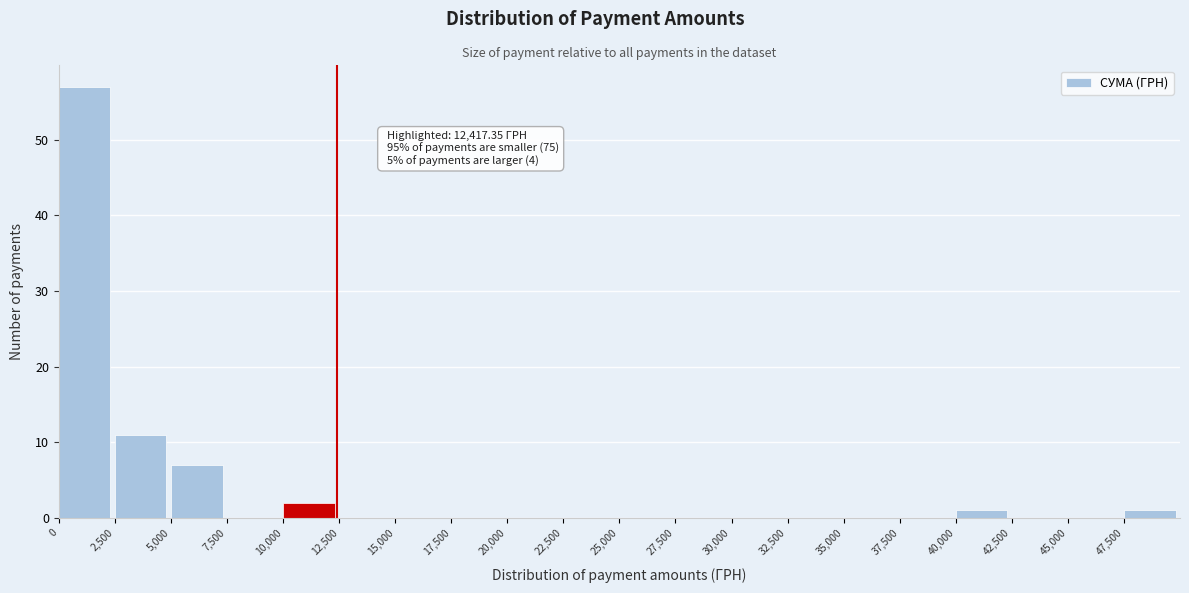

Over which range of the x-axis is the bar tallest?

0 to 2500